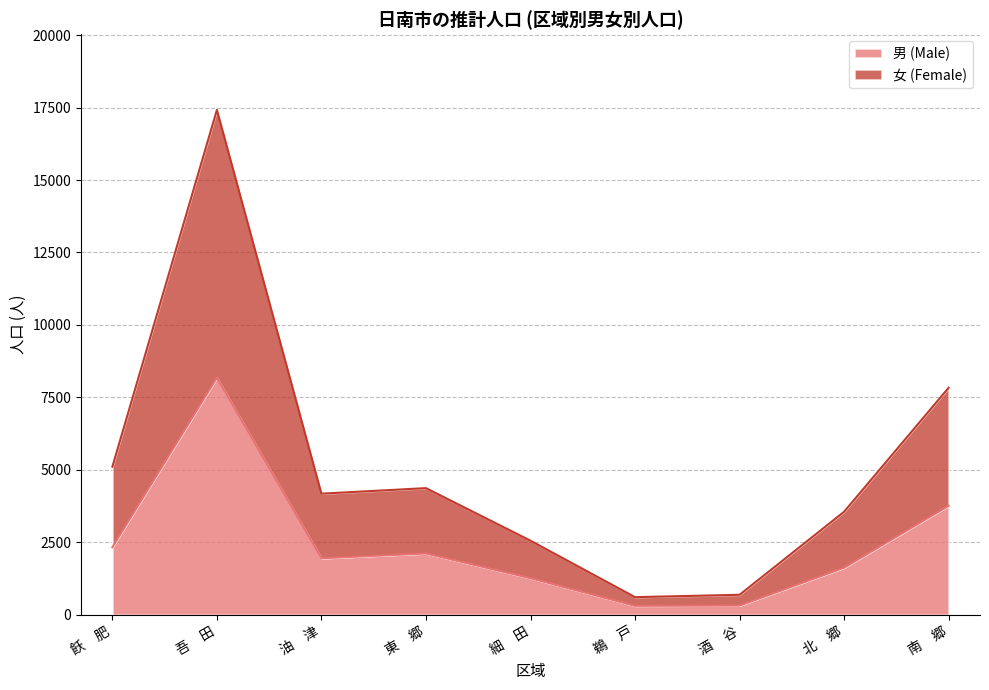

How many series are shown in this chart?

2